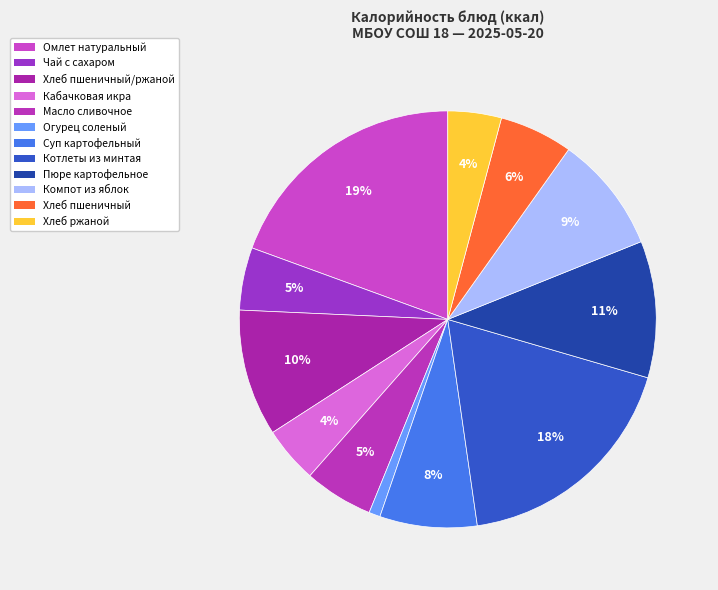

Combined, do Хлеб пшеничный and Котлеты из минтая account for over 50%?

No